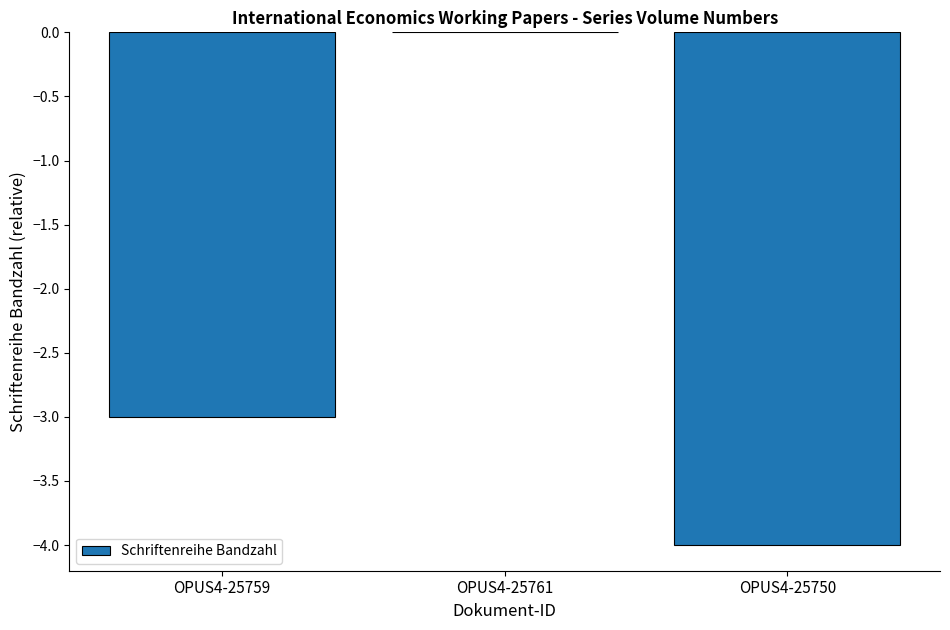

Reading right to left, extract all data points from this chart.

-4	0	-3